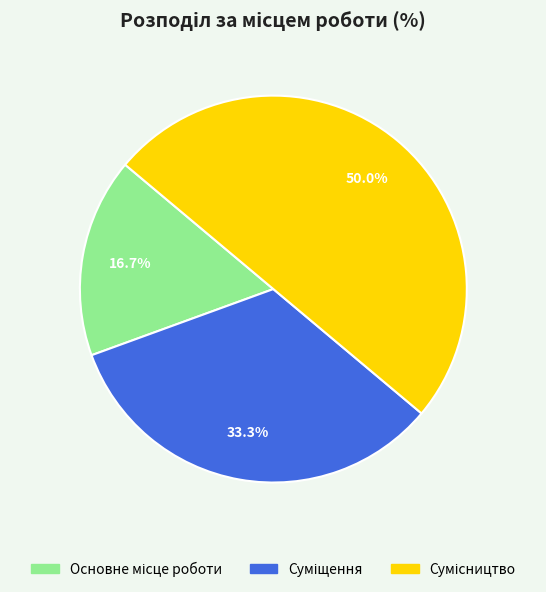

How many slices are in this pie chart?

3